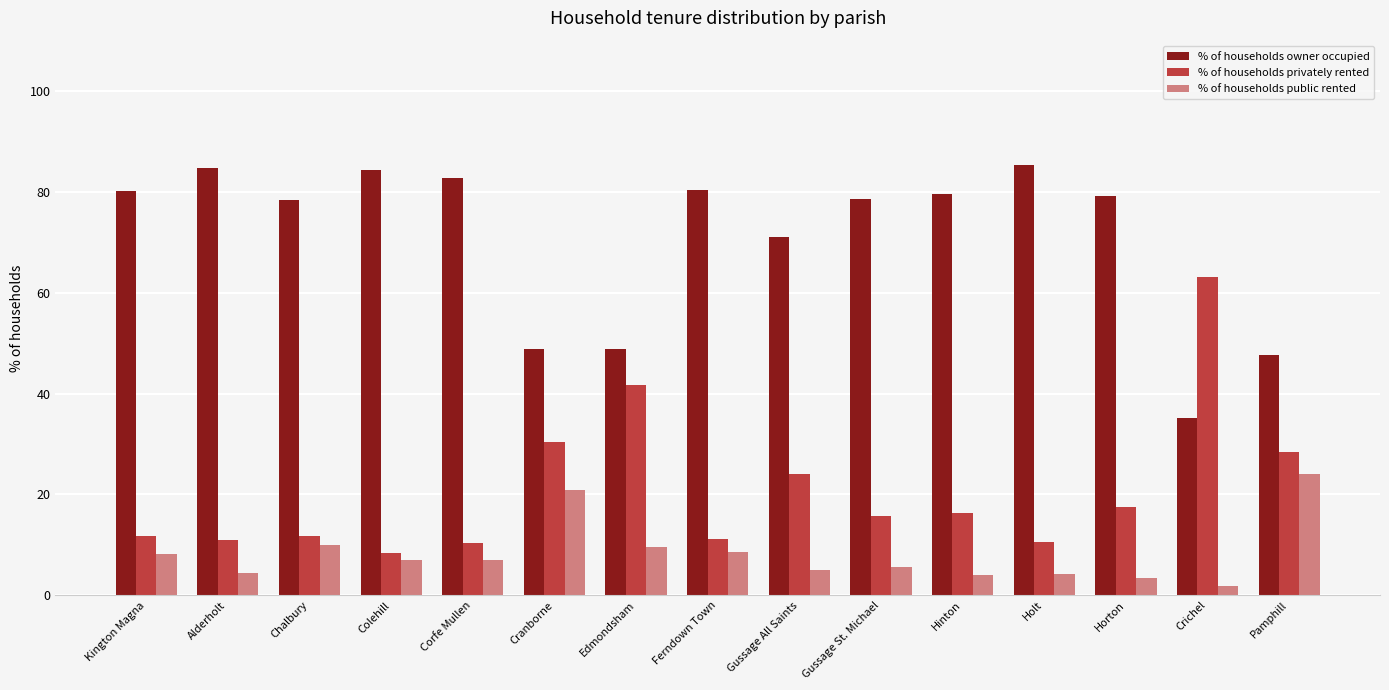

Which series changed the most between Corfe Mullen and Cranborne?

% of households owner occupied